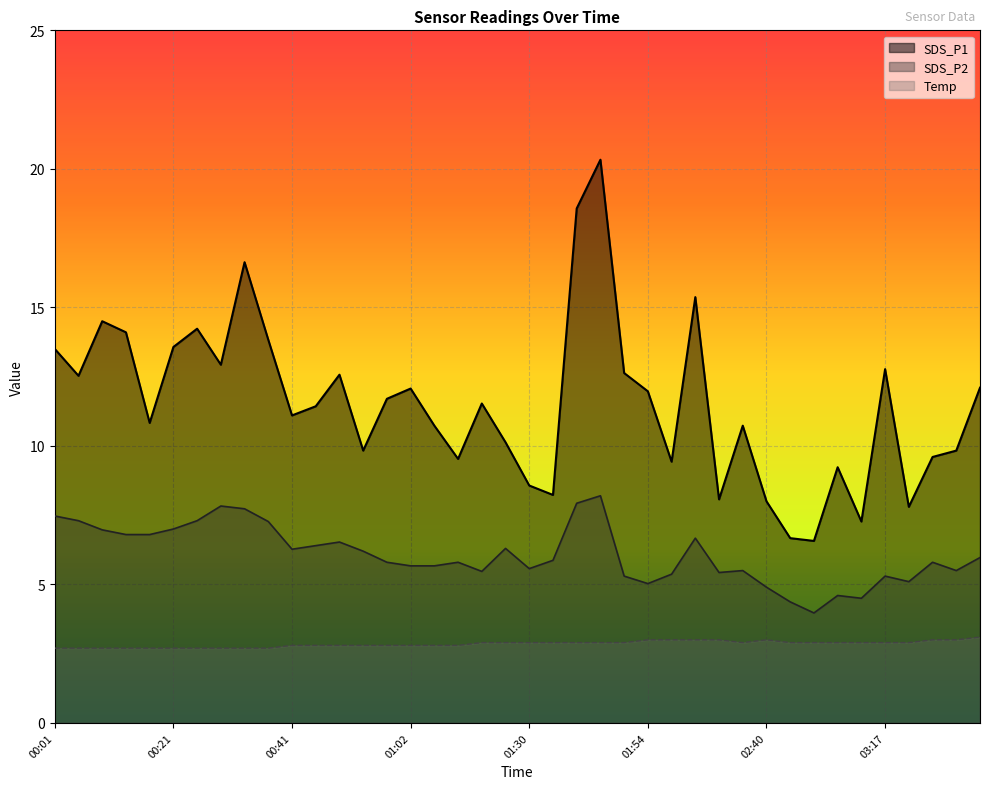

What is the difference between the maximum and minimum values in the Temp series?

0.4